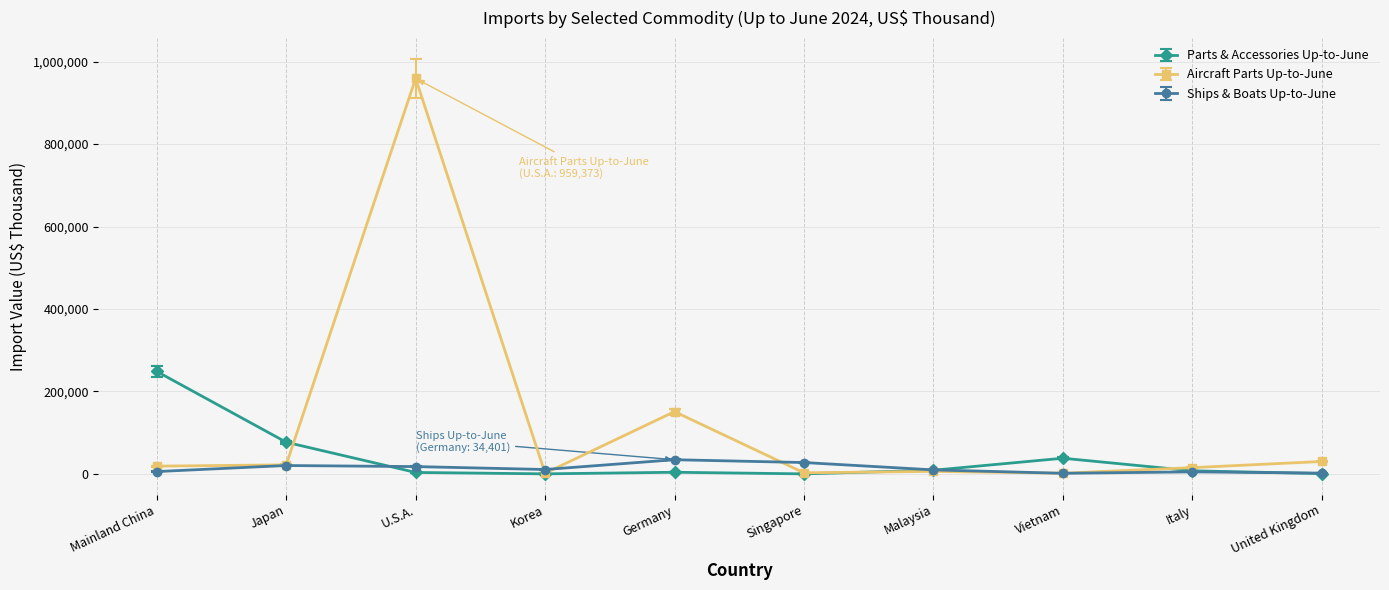

Which series has the largest range (max minus min)?

Aircraft Parts Up-to-June